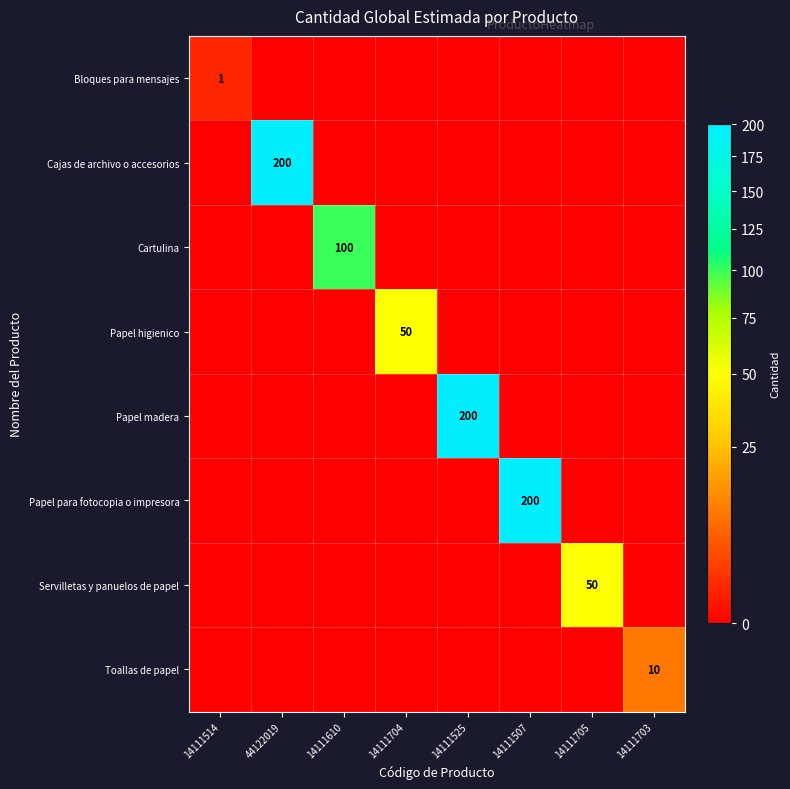

Between 14111610 and 14111703, which is larger?

14111610